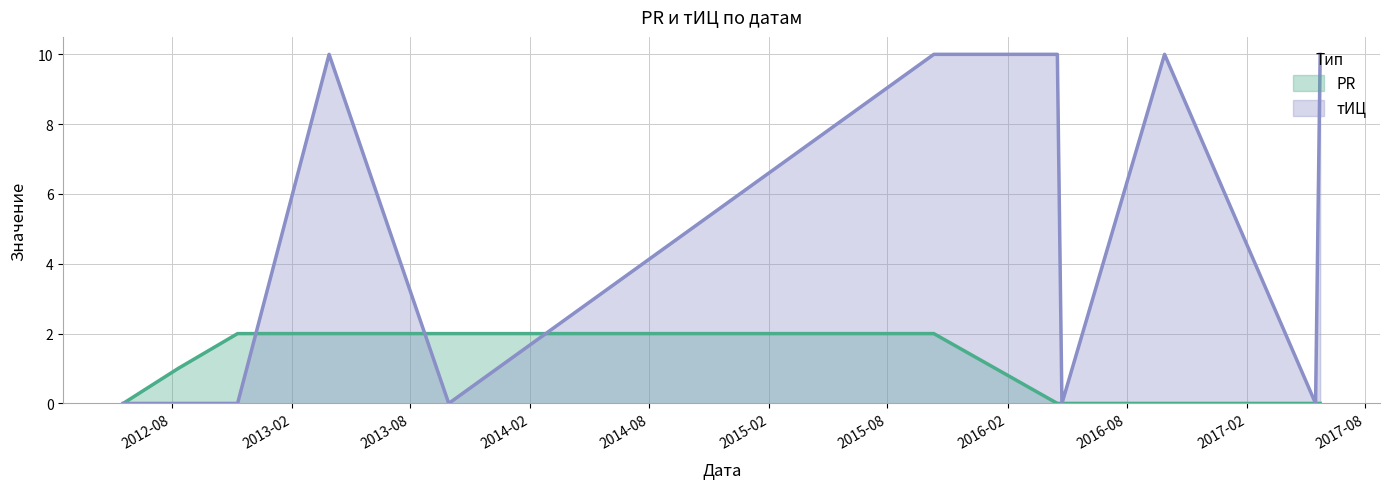

List the labels in order of тИЦ value, largest first.

2013-03-30, 2015-10-11, 2016-04-17, 2016-09-28, 2017-05-24, 2012-05-19, 2012-08-11, 2012-11-10, 2013-09-29, 2016-04-24, 2017-05-17